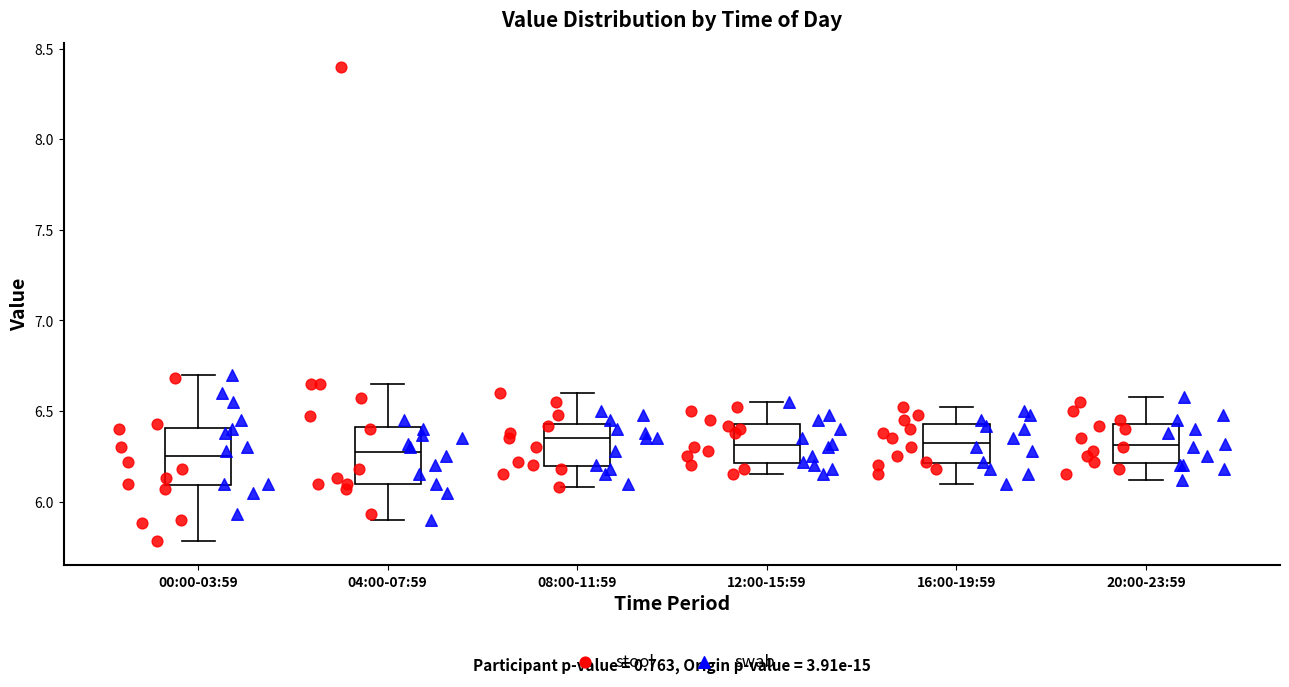

Reading left to right, read every box against the y-axis: the position of its median line, the range the box covers, and the ends of its whiskers. The values are not printed on the chart, so give them approximately, as read against the axis.

00:00-03:59: median 6.25, box 6.10 to 6.40, whiskers 5.80 to 6.70
04:00-07:59: median 6.30, box 6.10 to 6.40, whiskers 5.90 to 6.65
08:00-11:59: median 6.35, box 6.20 to 6.45, whiskers 6.10 to 6.60
12:00-15:59: median 6.30, box 6.20 to 6.45, whiskers 6.15 to 6.55
16:00-19:59: median 6.35, box 6.20 to 6.45, whiskers 6.10 to 6.50
20:00-23:59: median 6.30, box 6.20 to 6.45, whiskers 6.10 to 6.60